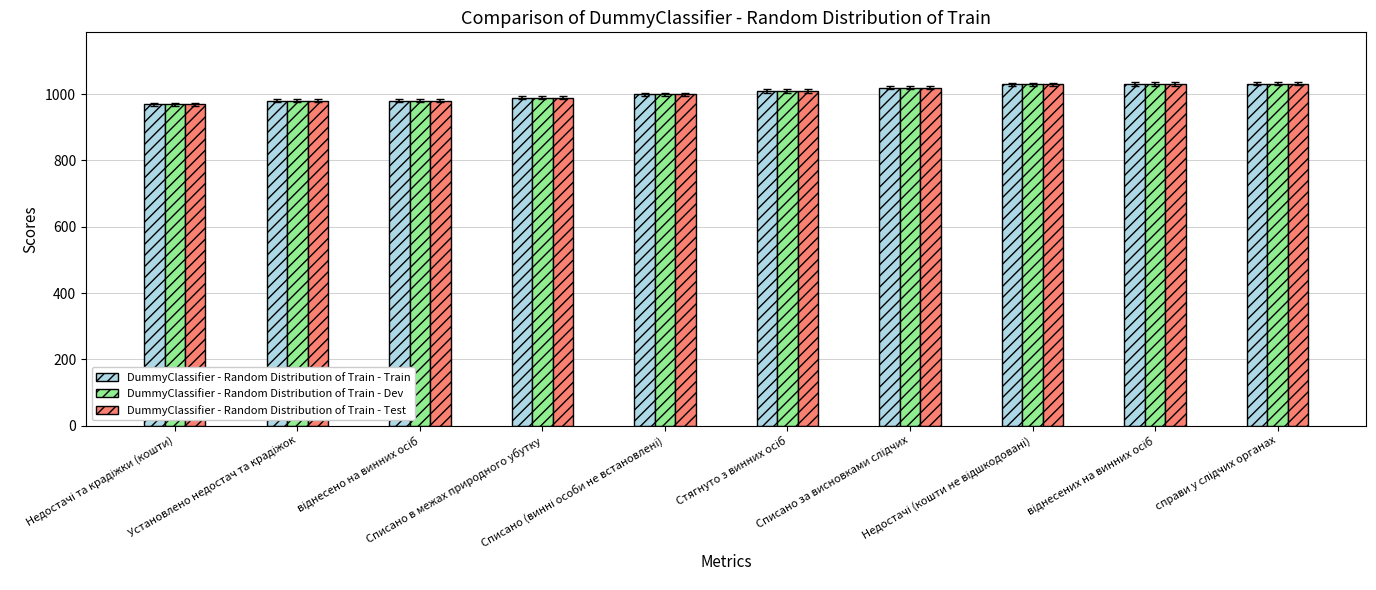

What is the highest value of the DummyClassifier - Random Distribution of Train - Test series?

1032